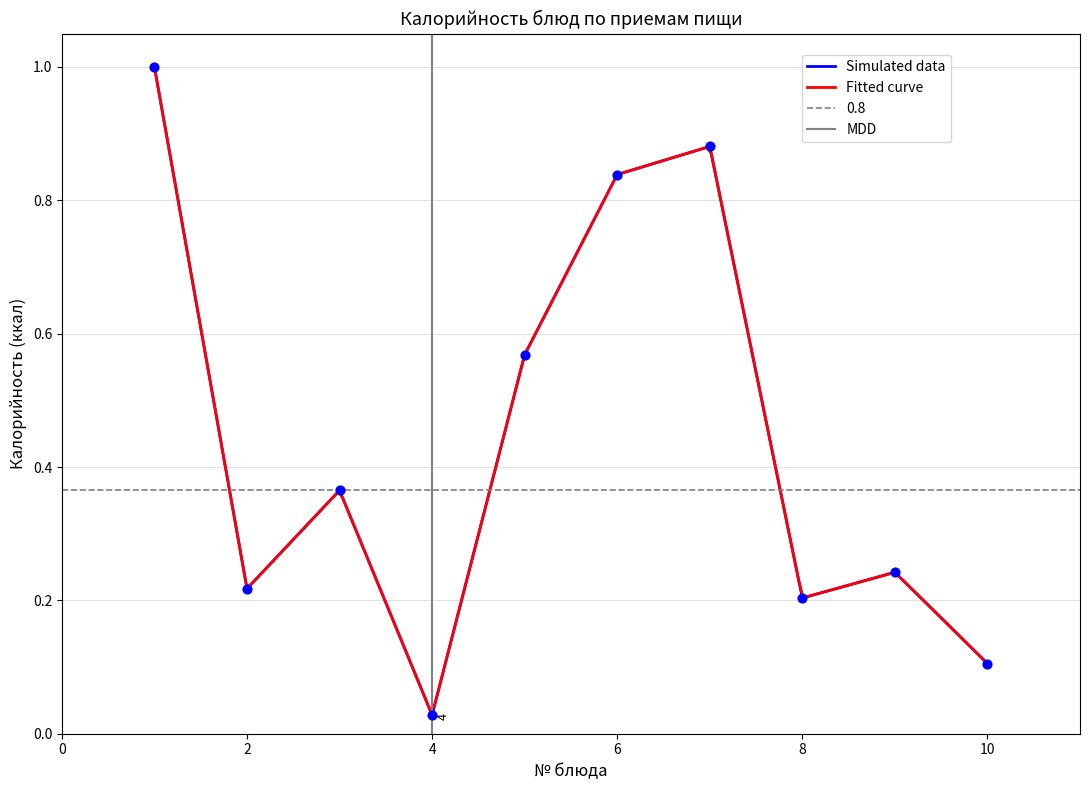

True or false: Simulated data has a value of 0.2 at 8.

True